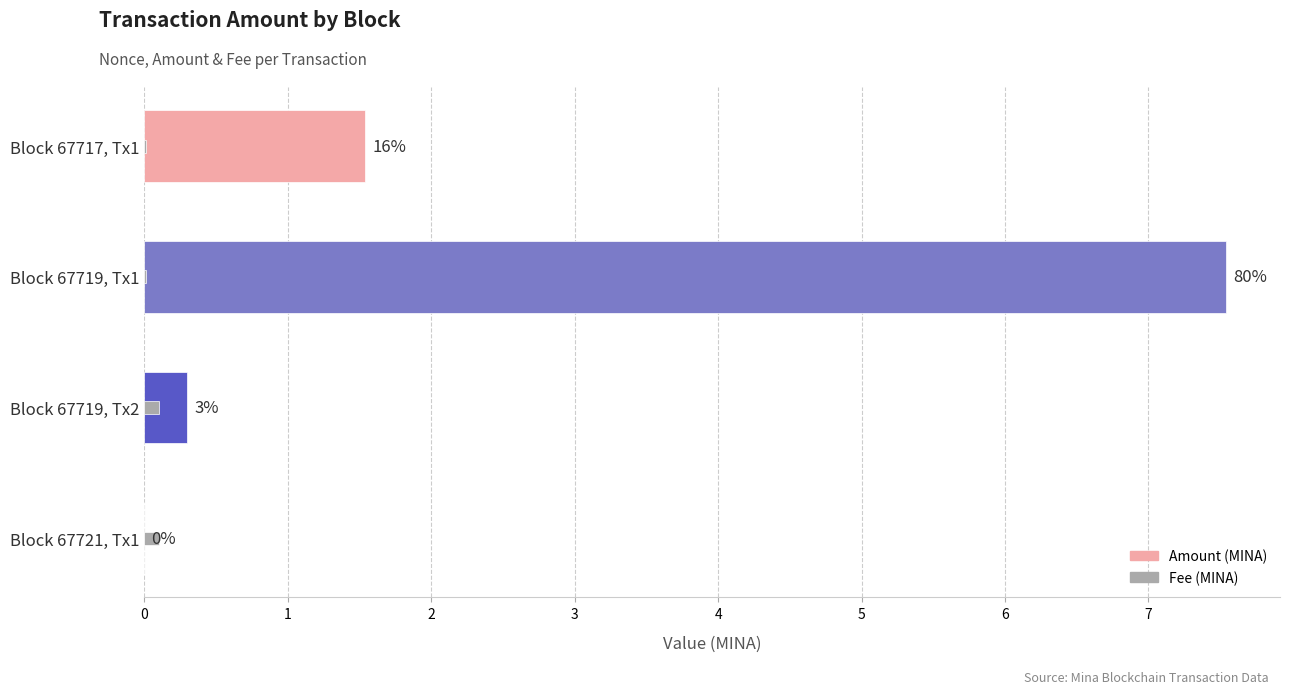

How many values in the Amount series are below 1?

2